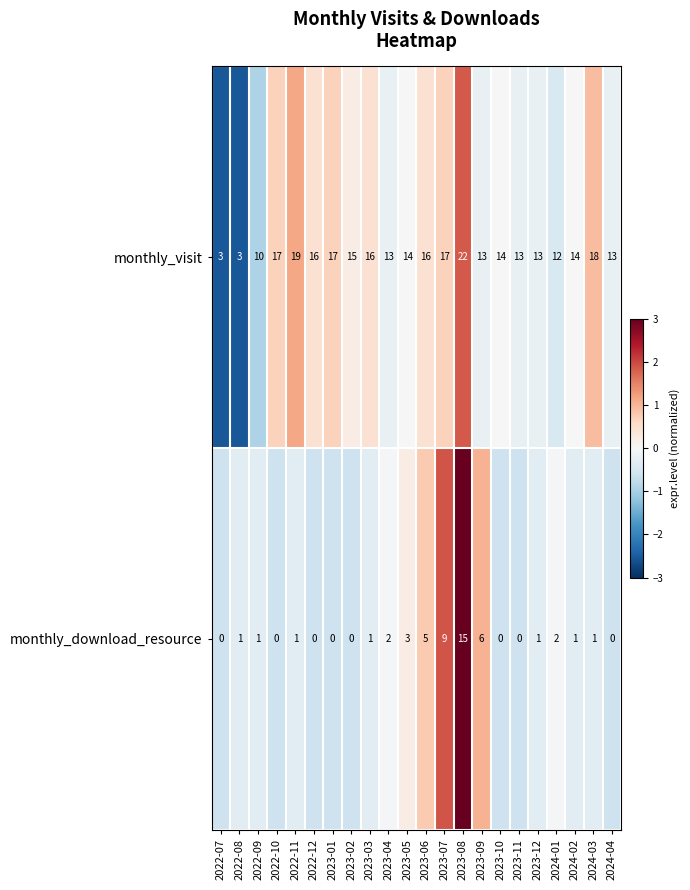

Is the value of monthly_visit at 2023-03 greater than the value of monthly_download_resource at 2023-01?

Yes